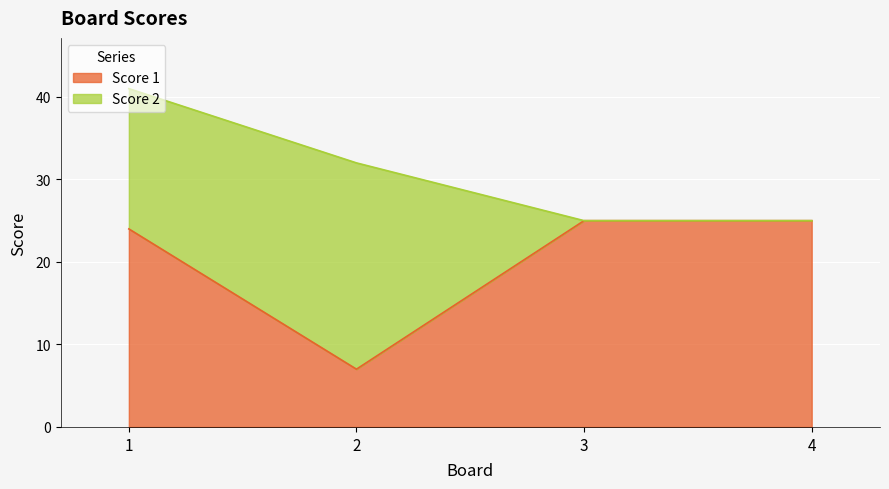

What is the maximum value shown in the chart?

25